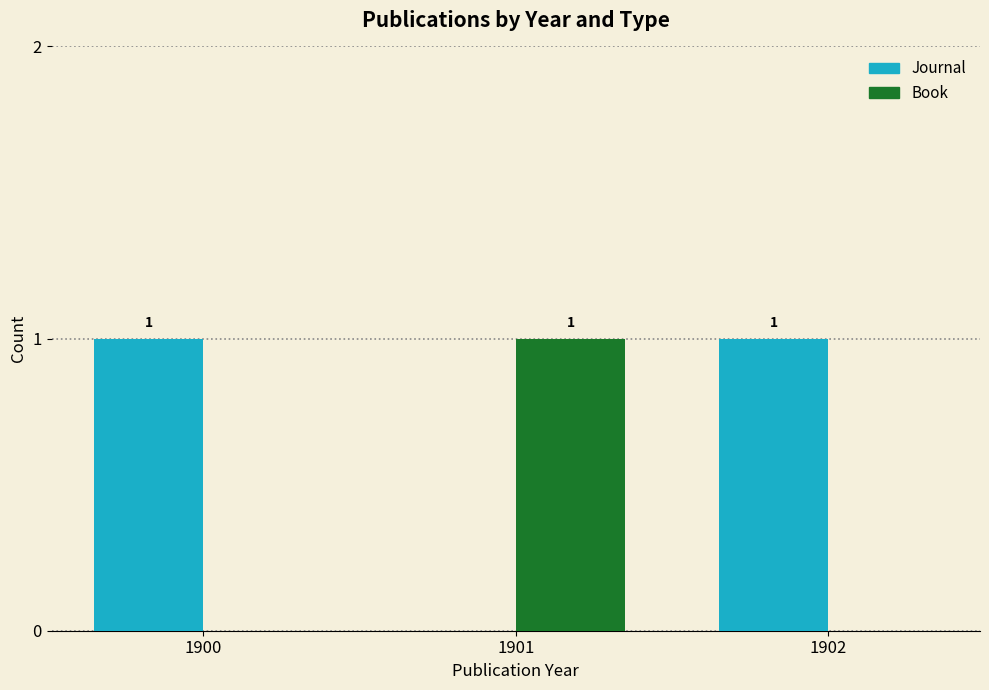

Reading right to left, what are all the values shown in this chart?

Journal: 1	0	1
Book: 0	1	0